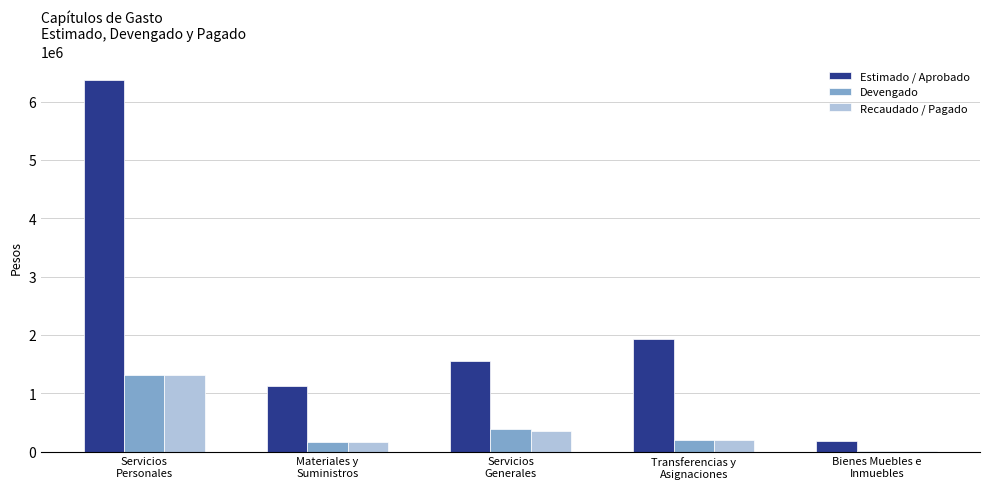

At which label is Estimado / Aprobado closest to 3277231?

Transferencias y
Asignaciones